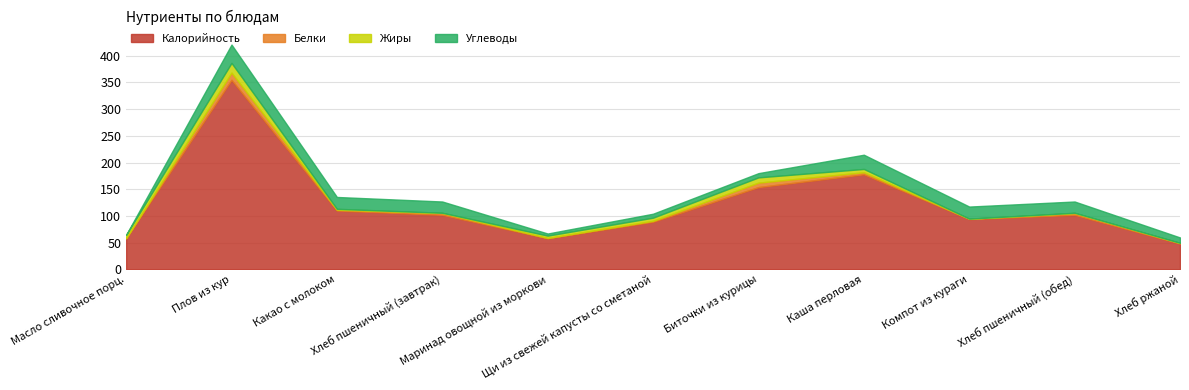

What is the difference between the maximum and minimum values in the Калорийность series?

307.0